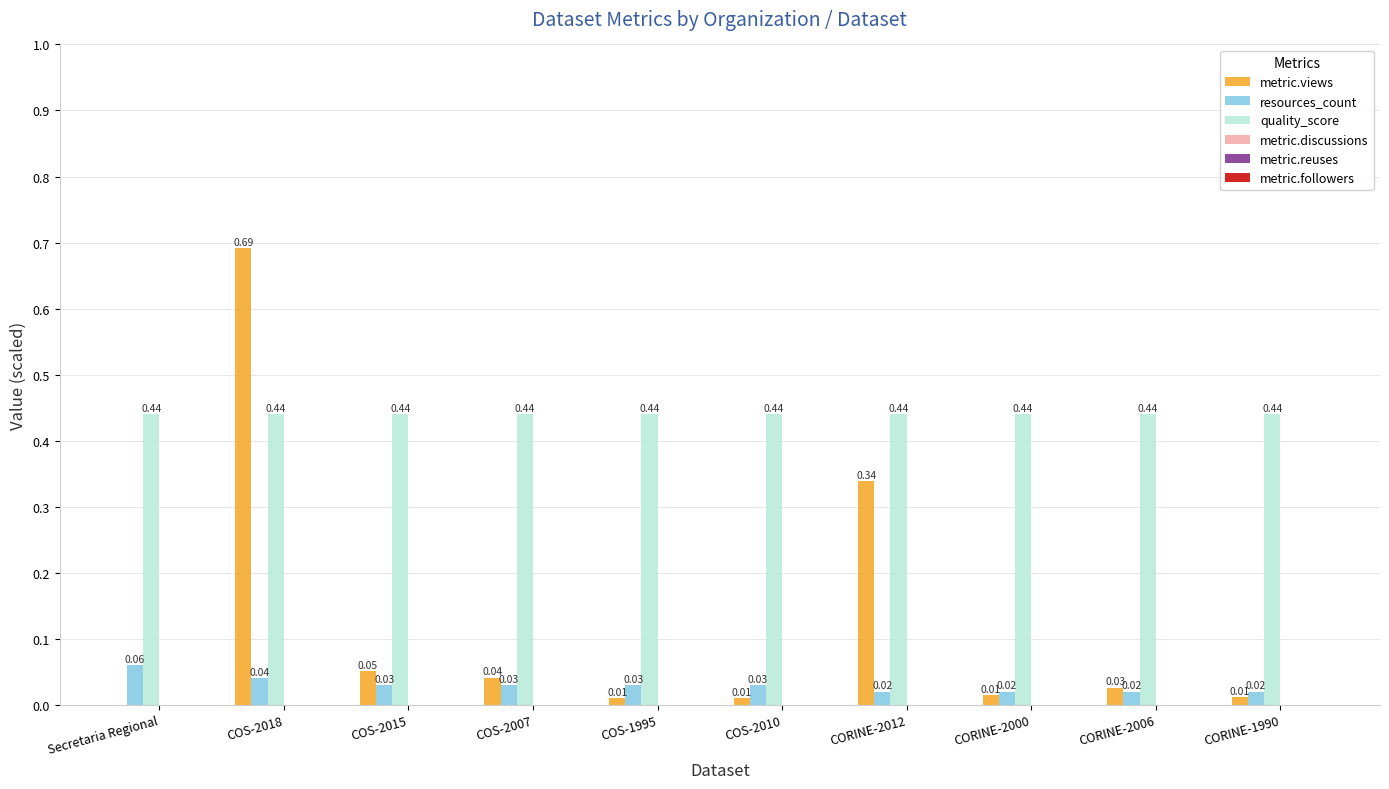

Which series changed the most between Secretaria Regional and COS-1995?

resources_count